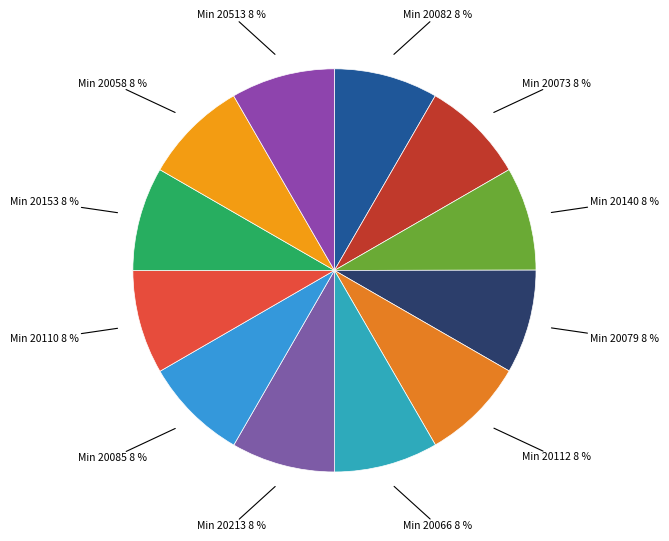

To the nearest percent, what percentage of the pie is Min 20085 8 %?

8%